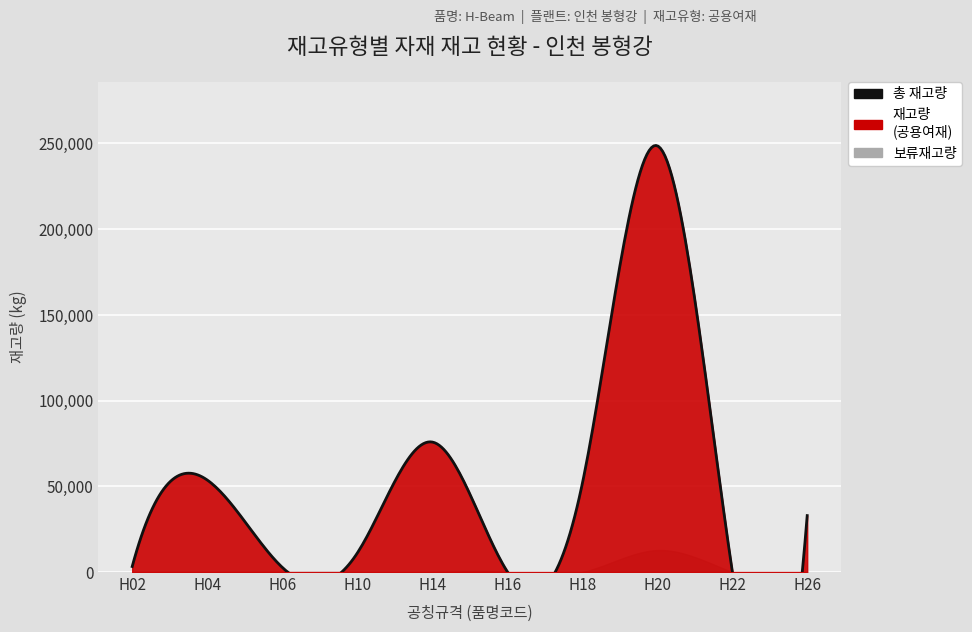

At which category does 재고량 reach its first local valley?

H06